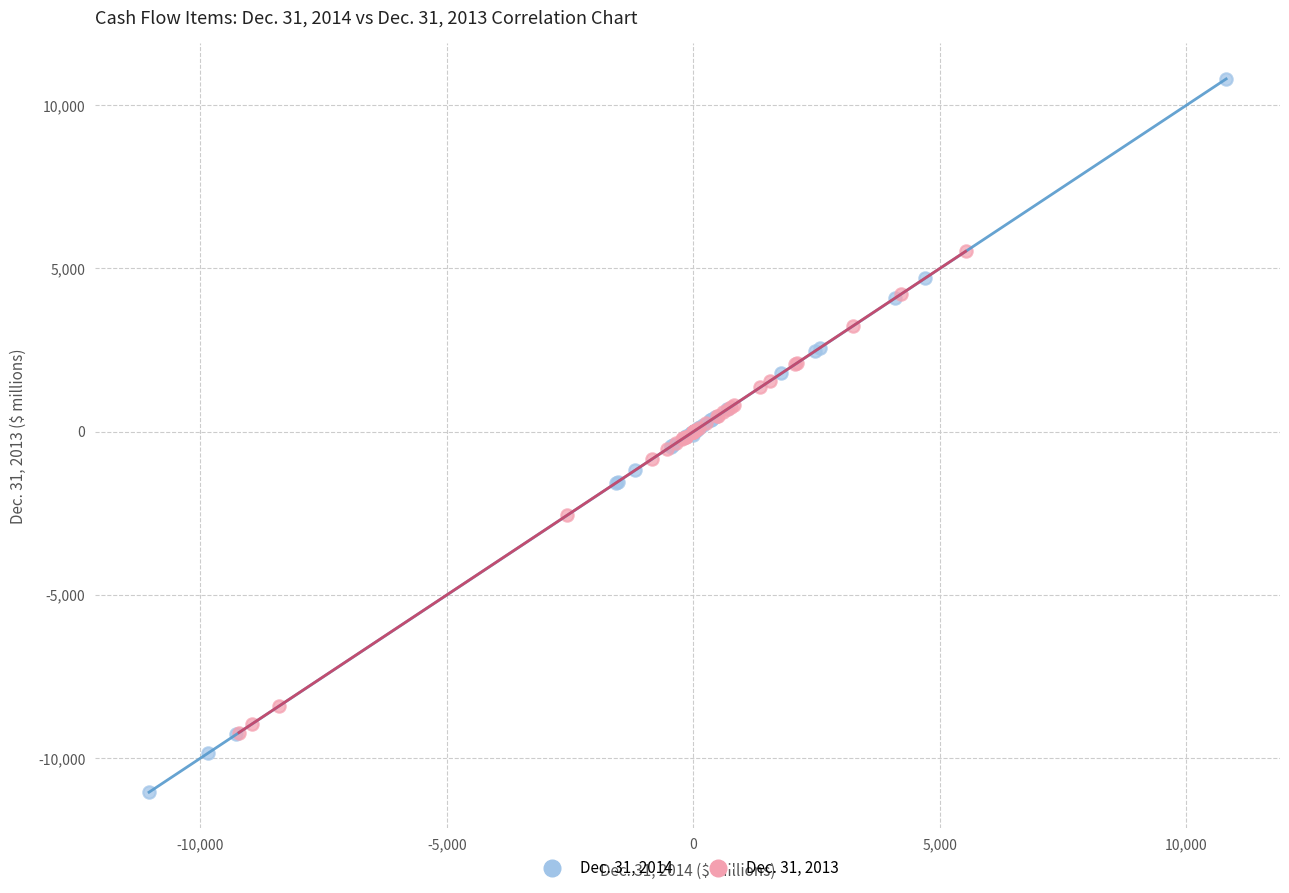

Which series contains the lowest Y value?

Dec. 31, 2014